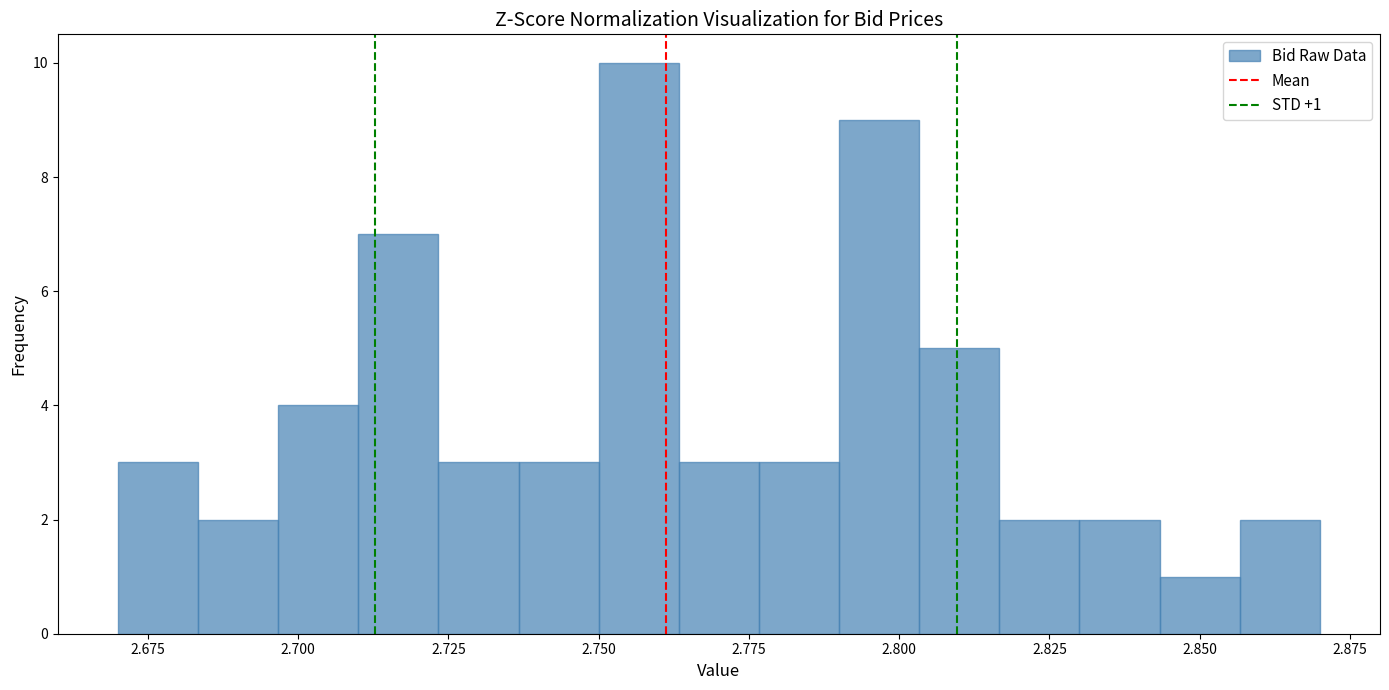

Read against the x-axis, roughly where is the centre of the tallest bar?

2.755